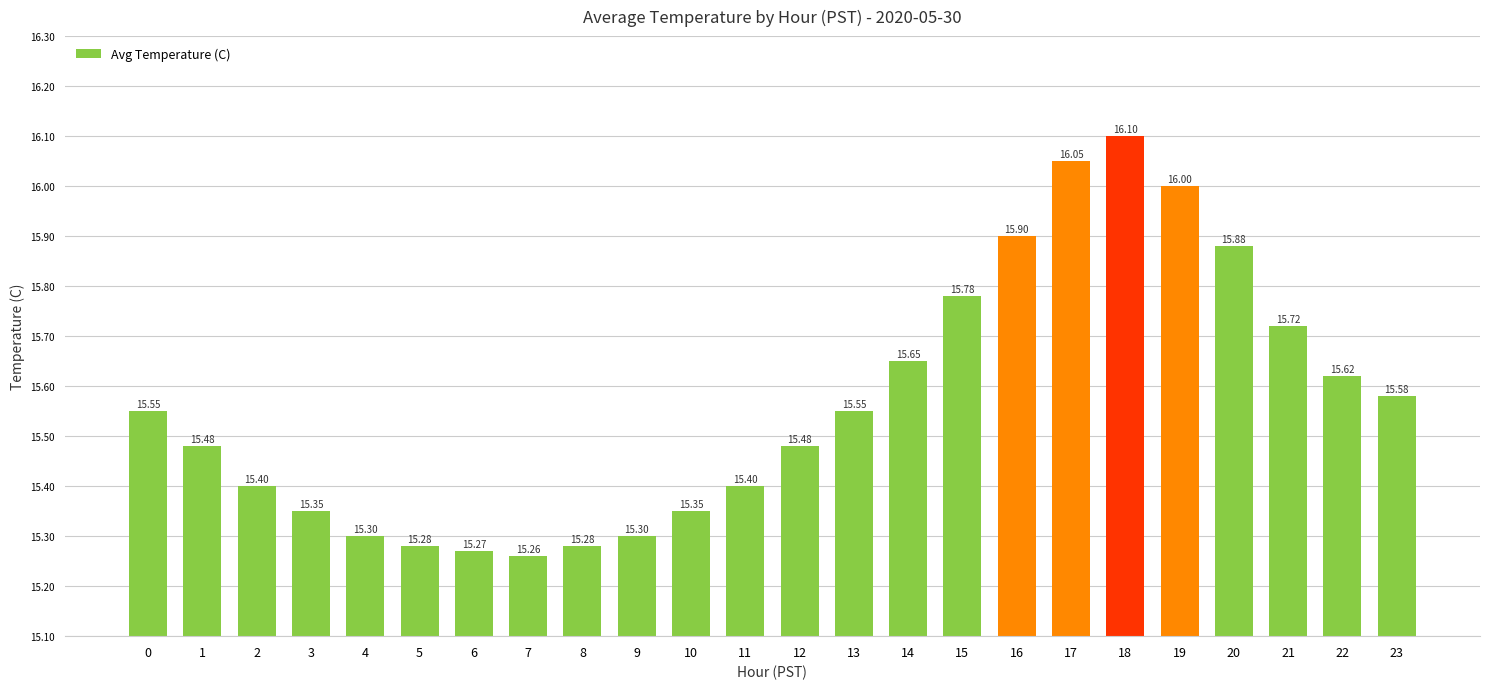

What is the change in value from 14 to 17?

+0.4